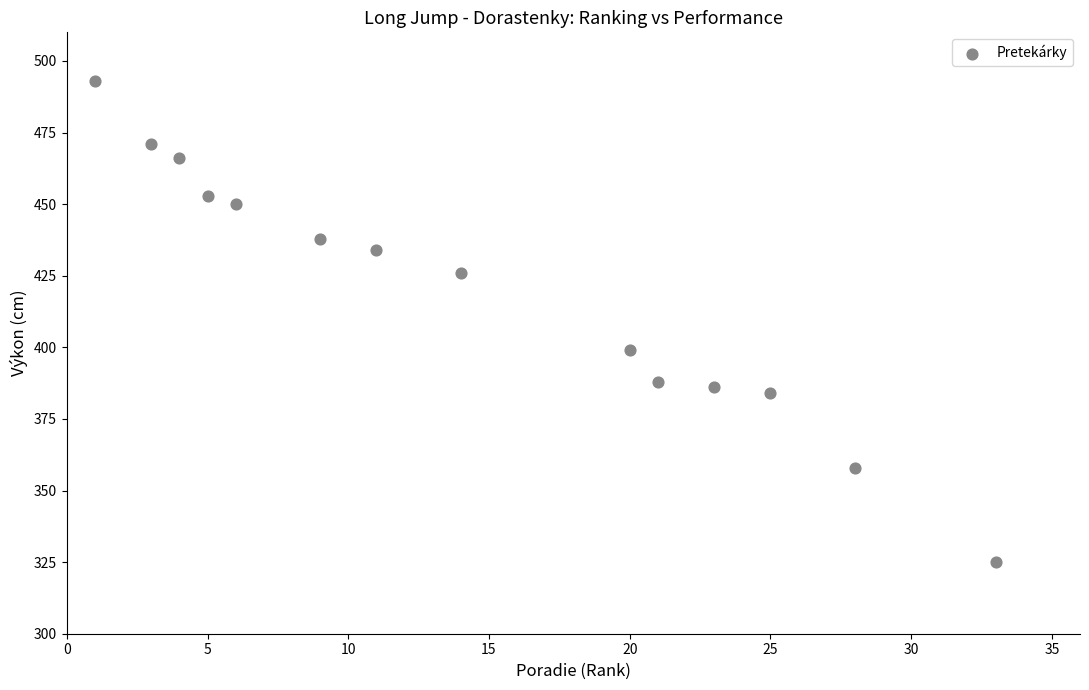

What is the range of Y values (max minus min)?

168